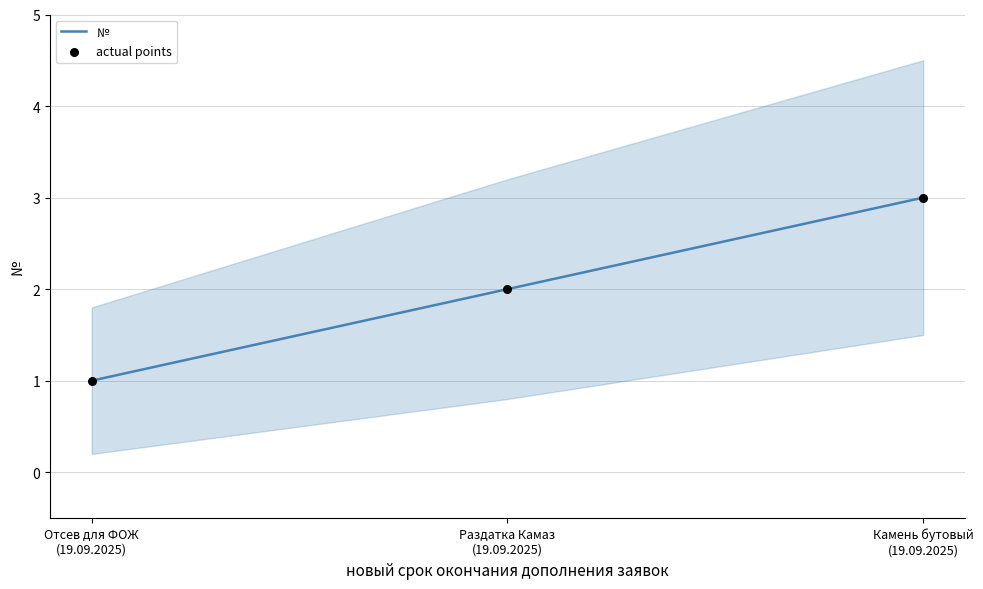

Which series contains the highest Y value?

№